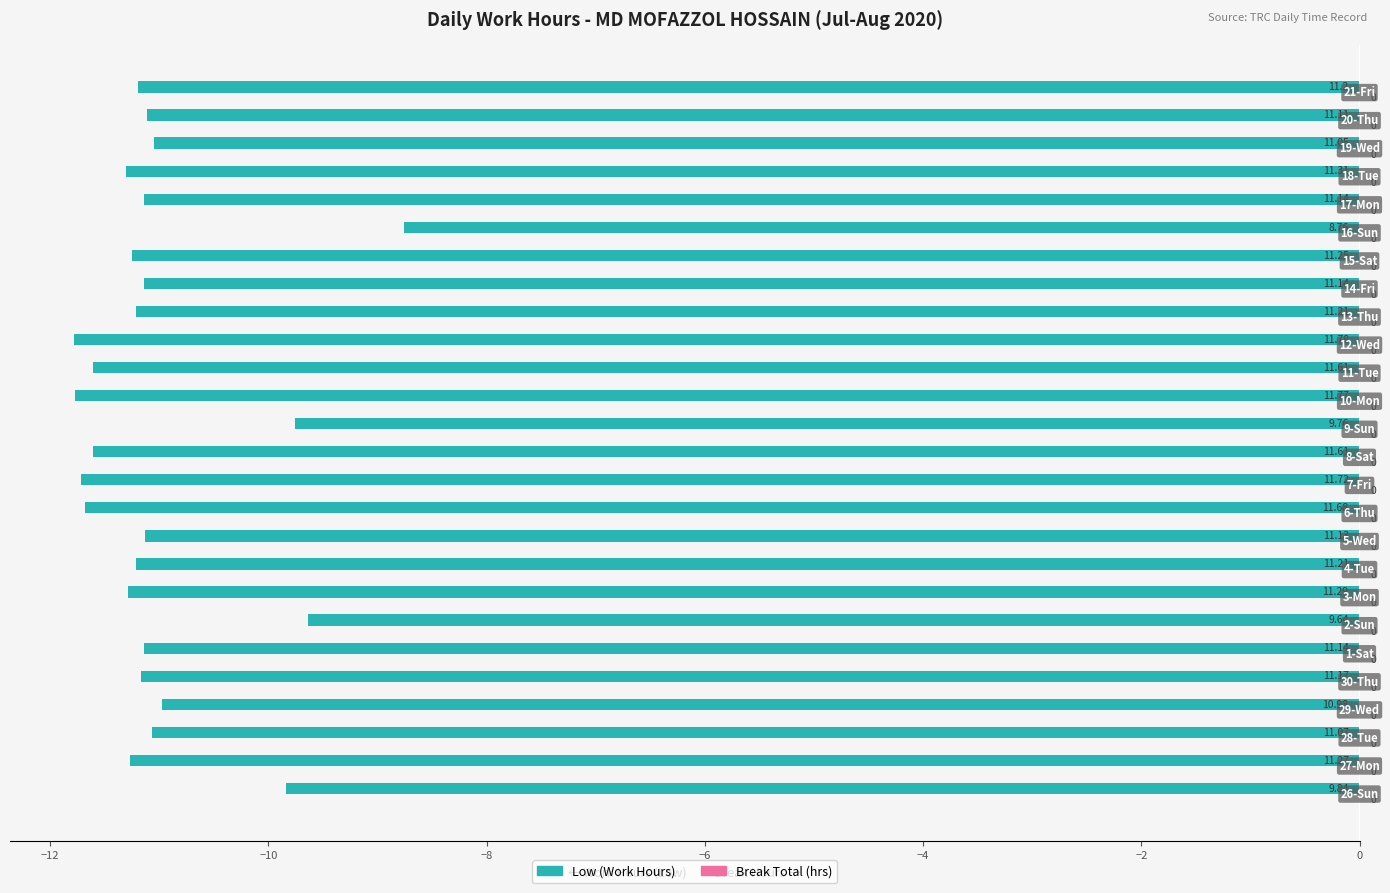

What is the greatest value displayed?

0.4